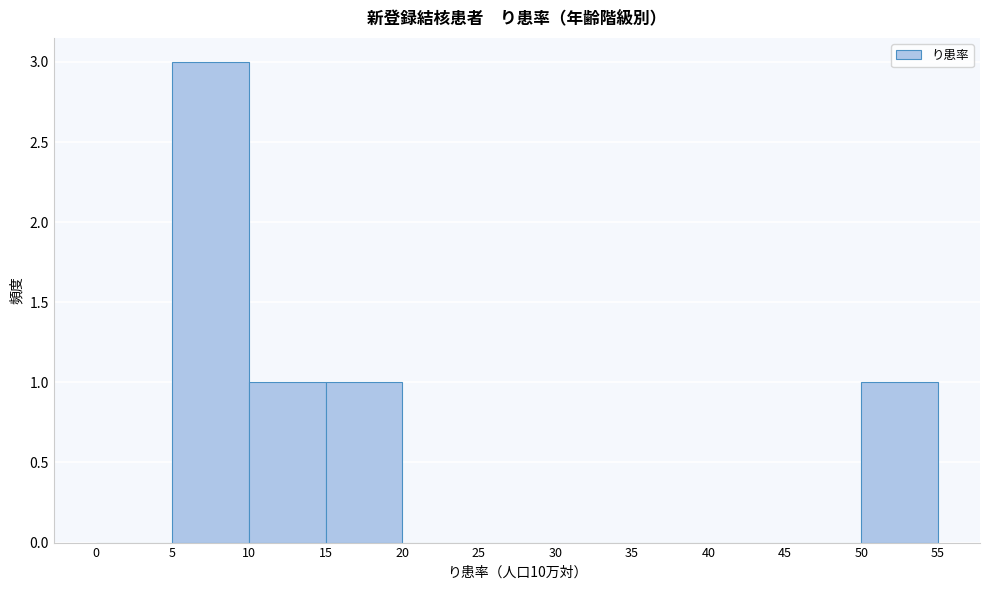

Reading left to right, transcribe this chart: for each bar, give the range it covers on the x-axis and its height. The values are not printed on the chart, so give them approximately, as read against the axis.

0 to 5: 0
5 to 10: 3
10 to 15: 1
15 to 20: 1
20 to 25: 0
25 to 30: 0
30 to 35: 0
35 to 40: 0
40 to 45: 0
45 to 50: 0
50 to 55: 1